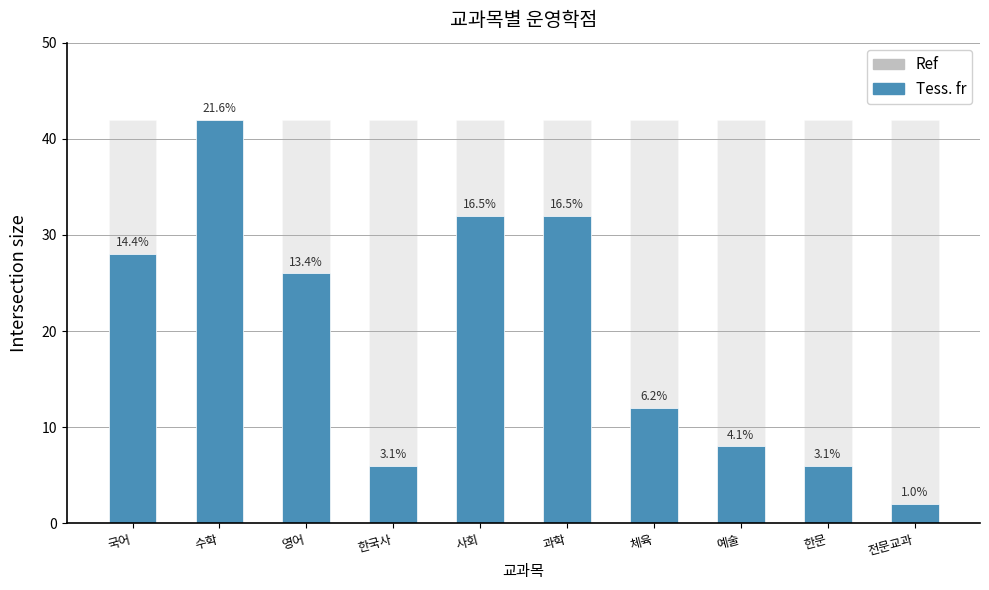

What is the value of the 기준학점 (Ref) bar at the 9th from the left?

42